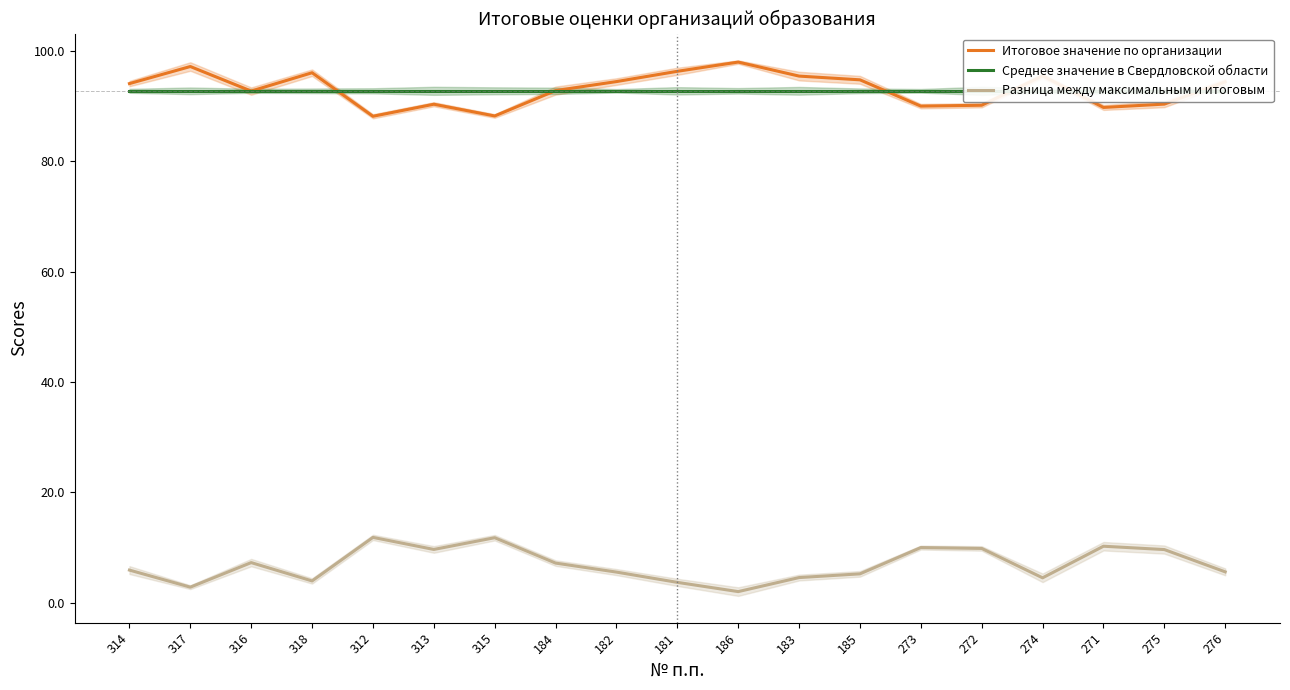

Rank the series at 318 from lowest to highest value.

Разница между максимальным и итоговым, Среднее значение в Свердловской области, Итоговое значение по организации